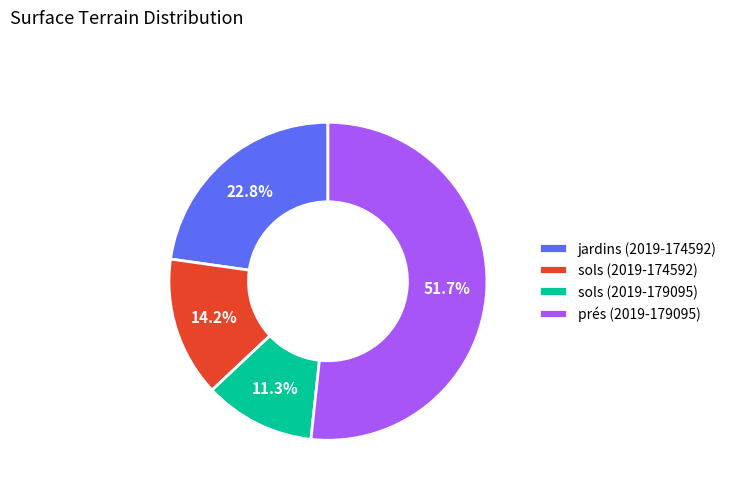

True or false: sols (2019-179095) accounts for 11% of the total.

True